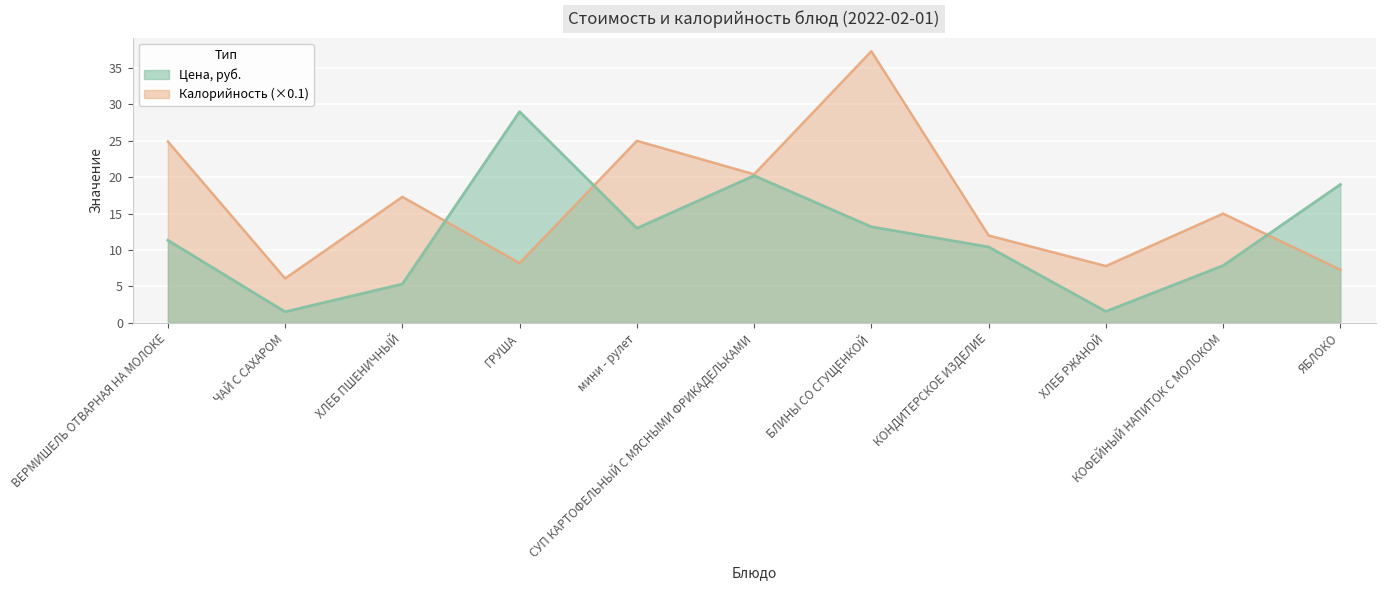

Where is Цена nearest to the value 15?

БЛИНЫ СО СГУЩЕНКОЙ